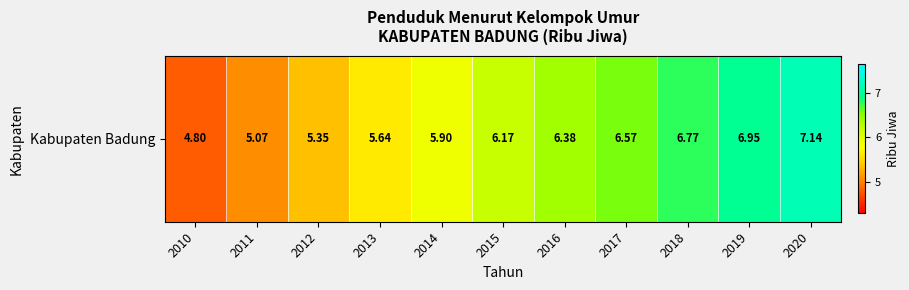

Rank the categories by value from highest to lowest.

2020, 2019, 2018, 2017, 2016, 2015, 2014, 2013, 2012, 2011, 2010